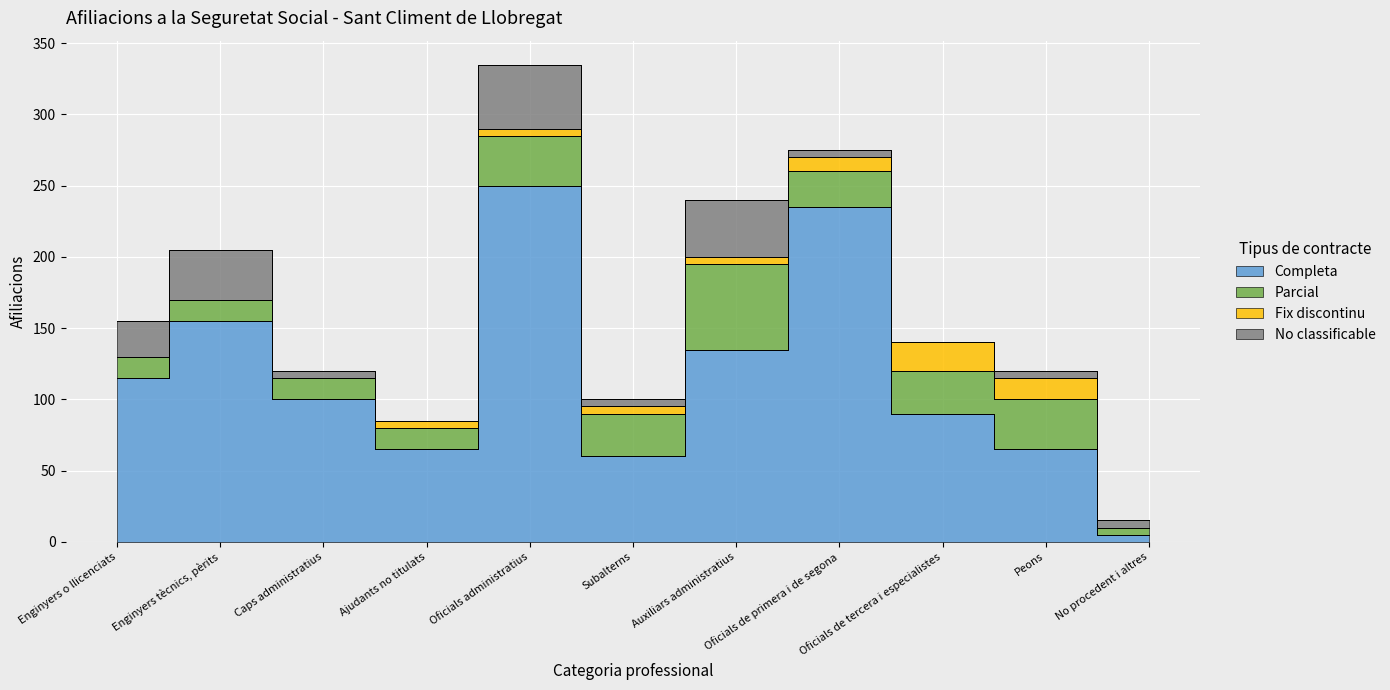

Is it true that Parcial equals 5 at No procedent i altres?

True